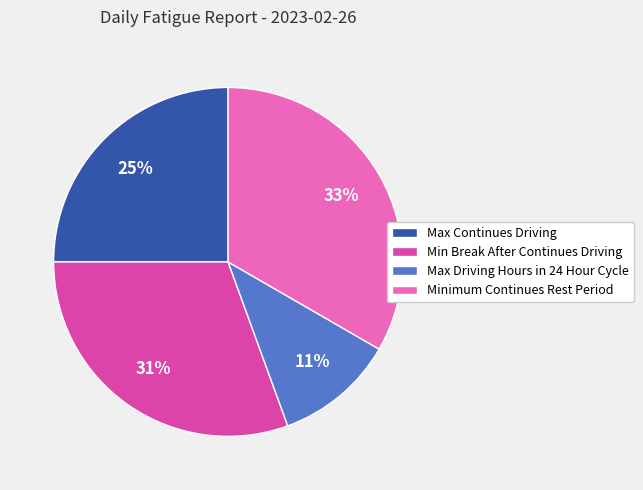

Rank the categories by value from highest to lowest.

Minimum Continues Rest Period, Min Break After Continues Driving, Max Continues Driving, Max Driving Hours in 24 Hour Cycle